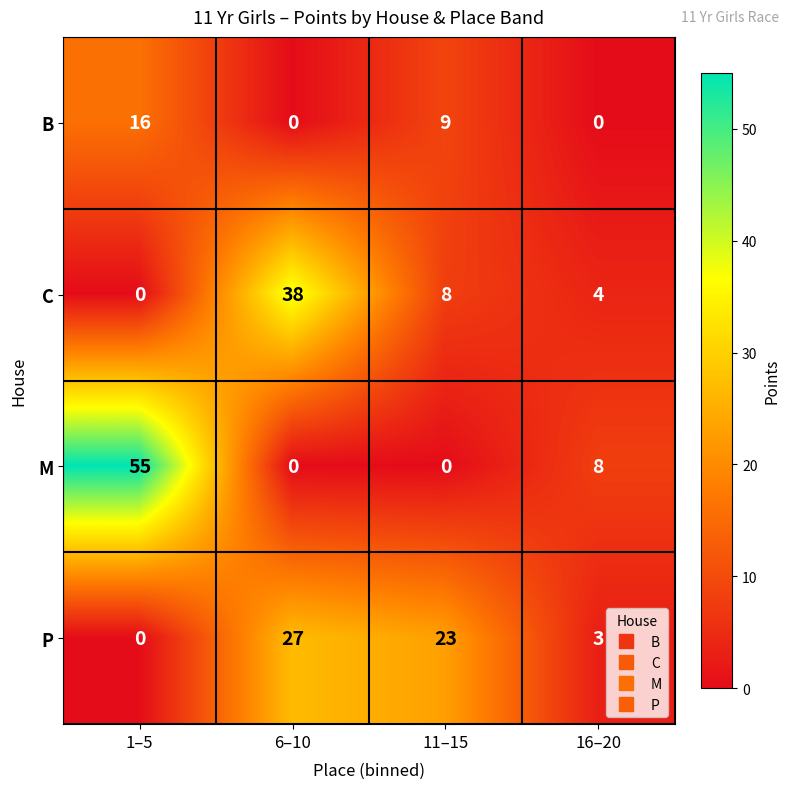

Reading left to right, transcribe all the data shown in this chart.

B: 1–5=16	6–10=0	11–15=9	16–20=0
C: 1–5=0	6–10=38	11–15=8	16–20=4
M: 1–5=55	6–10=0	11–15=0	16–20=8
P: 1–5=0	6–10=27	11–15=23	16–20=3